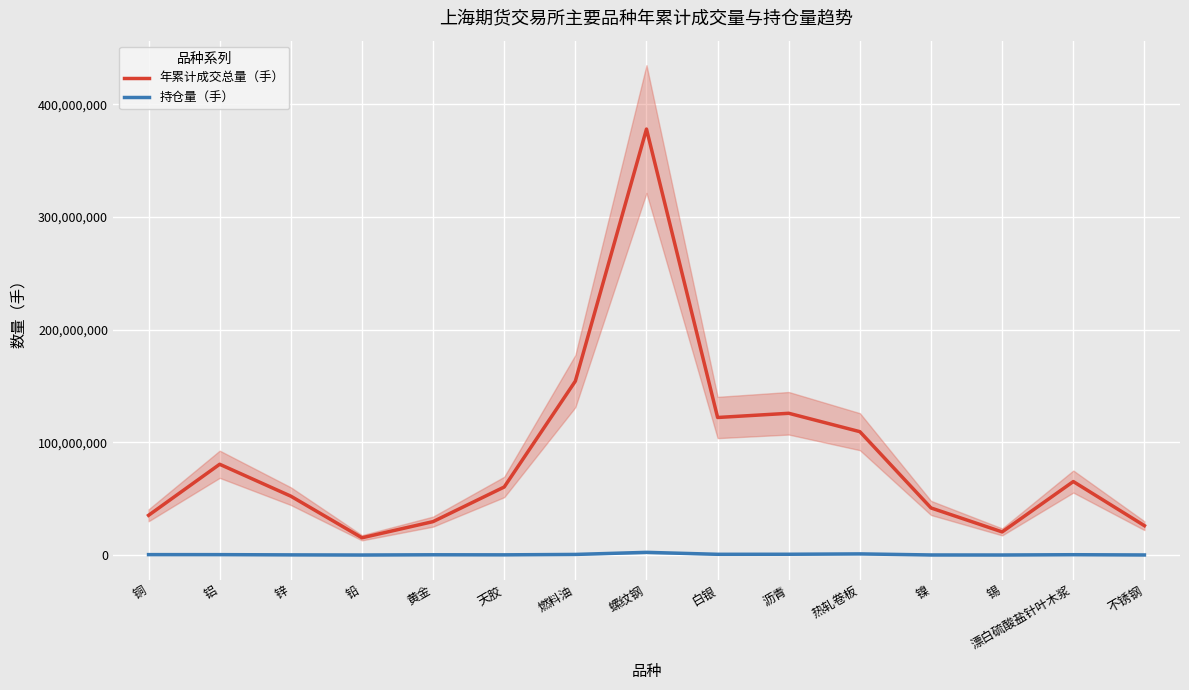

How many interior local peaks does the 年累计成交总量（手） series have?

4